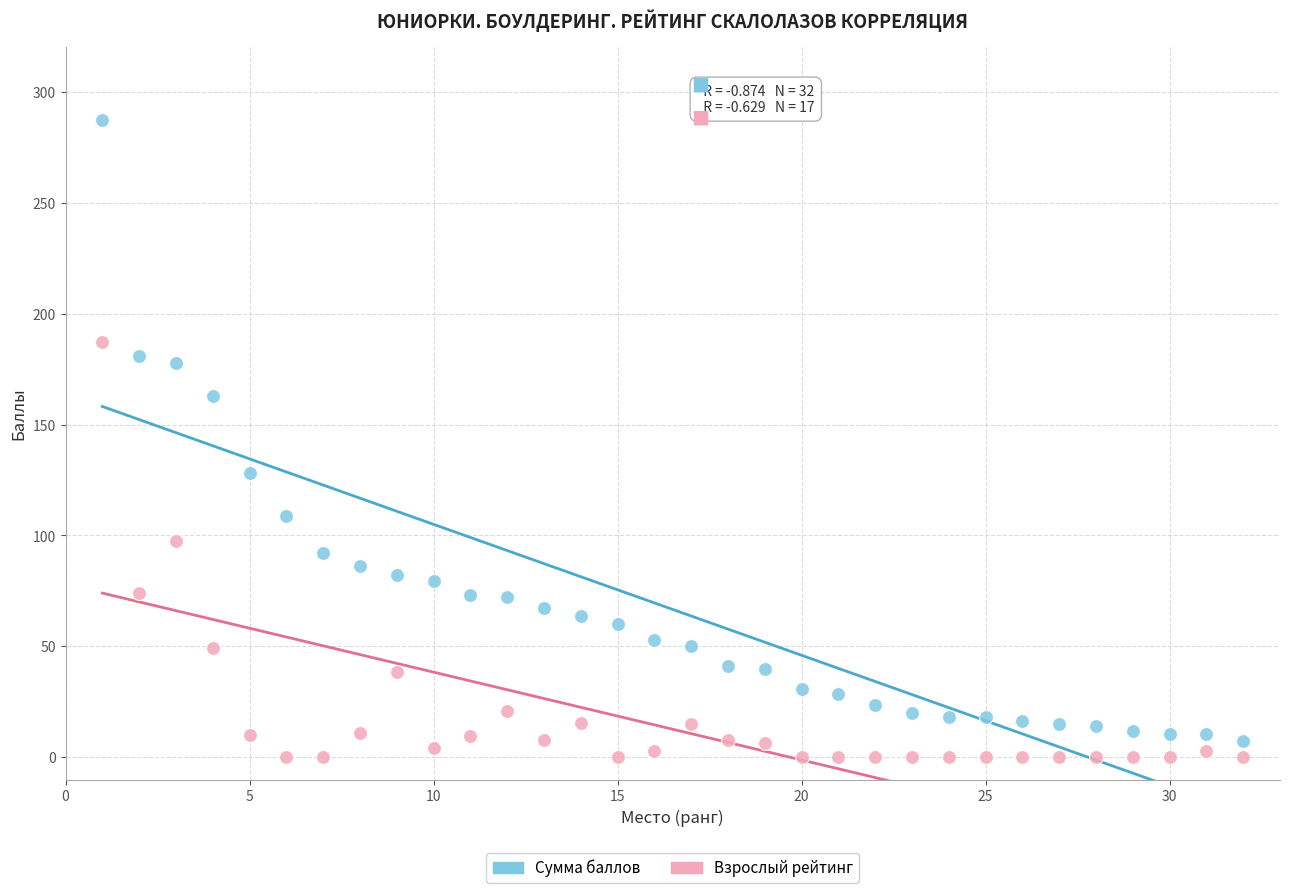

Across all series, what Y value is closest to 143?

128.0